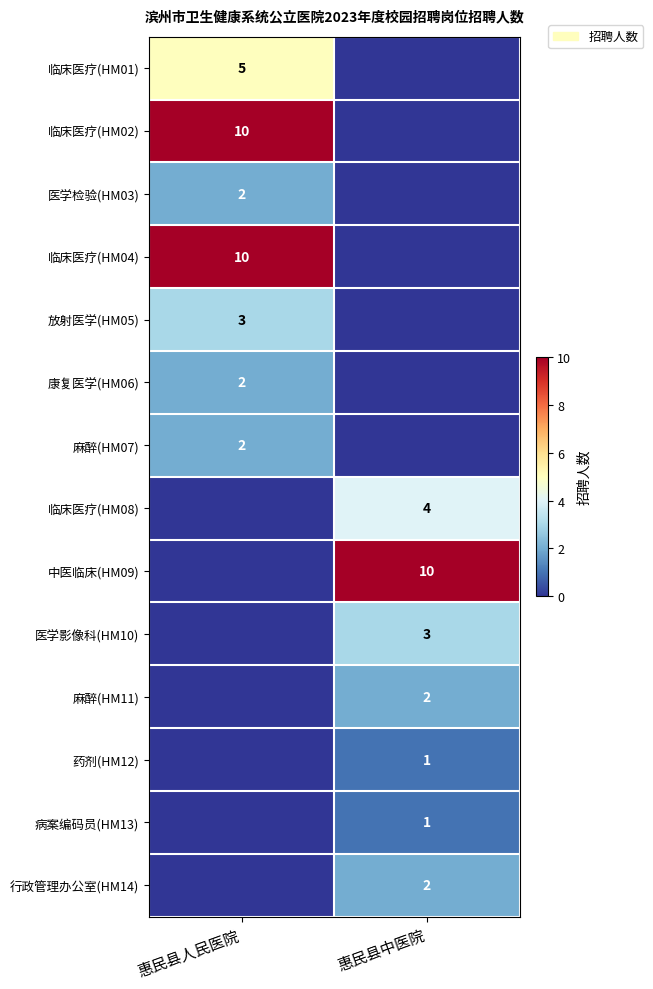

The value of 医学影像科(HM10) at 惠民县中医院 is 3. True or false?

True